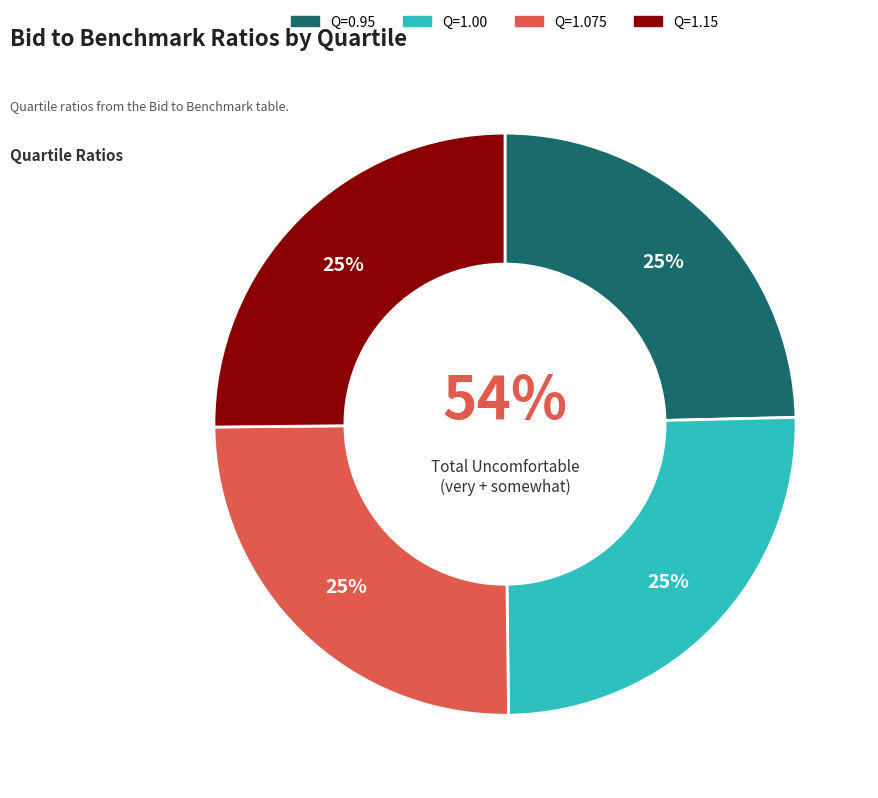

Rank the categories by value from lowest to highest.

0.95, 1.075, 1.15, 1